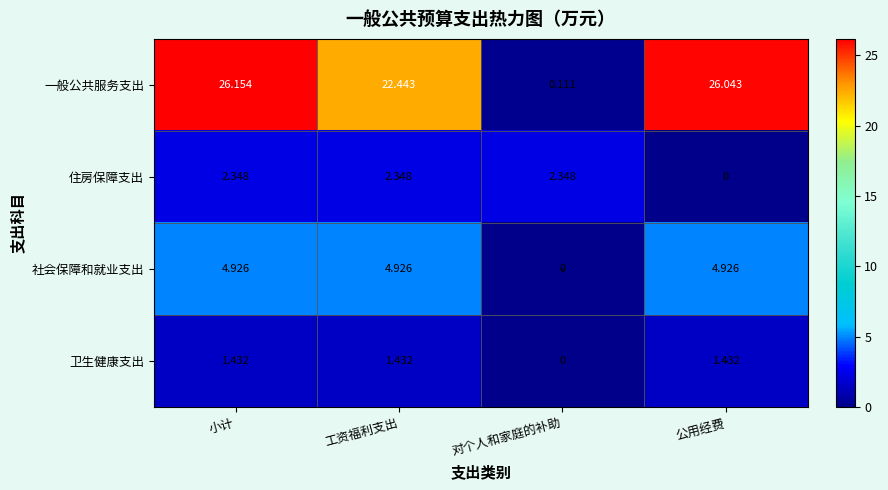

Which series changed the most between 小计 and 对个人和家庭的补助?

一般公共服务支出